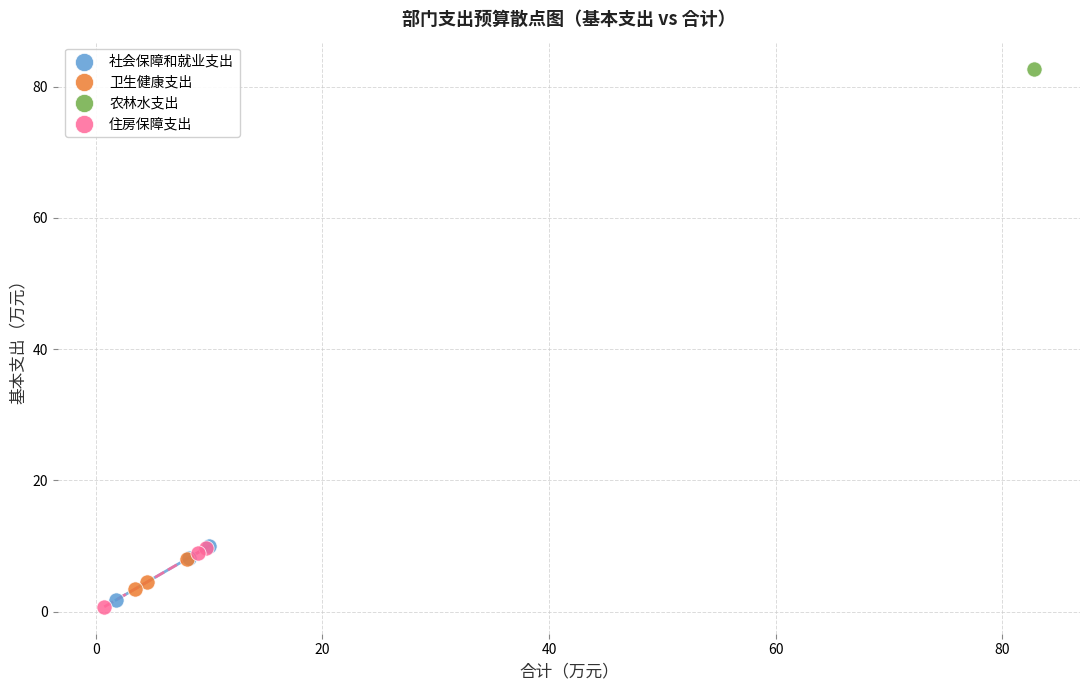

Which series contains the lowest Y value?

住房保障支出